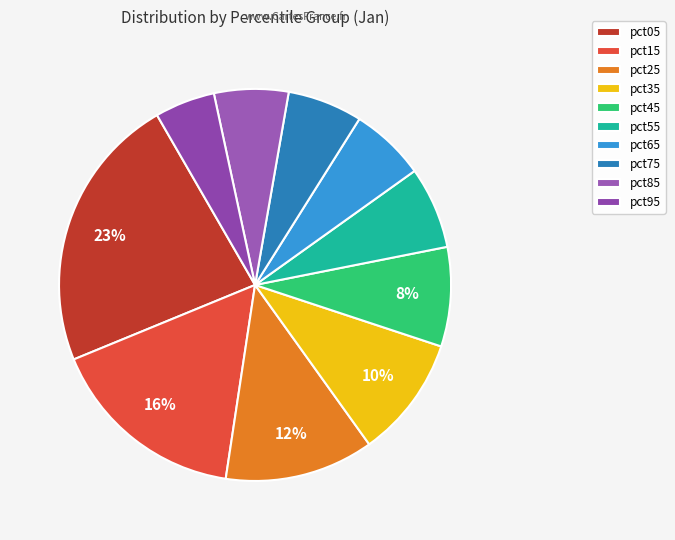

Which category has the biggest portion of the pie?

pct05